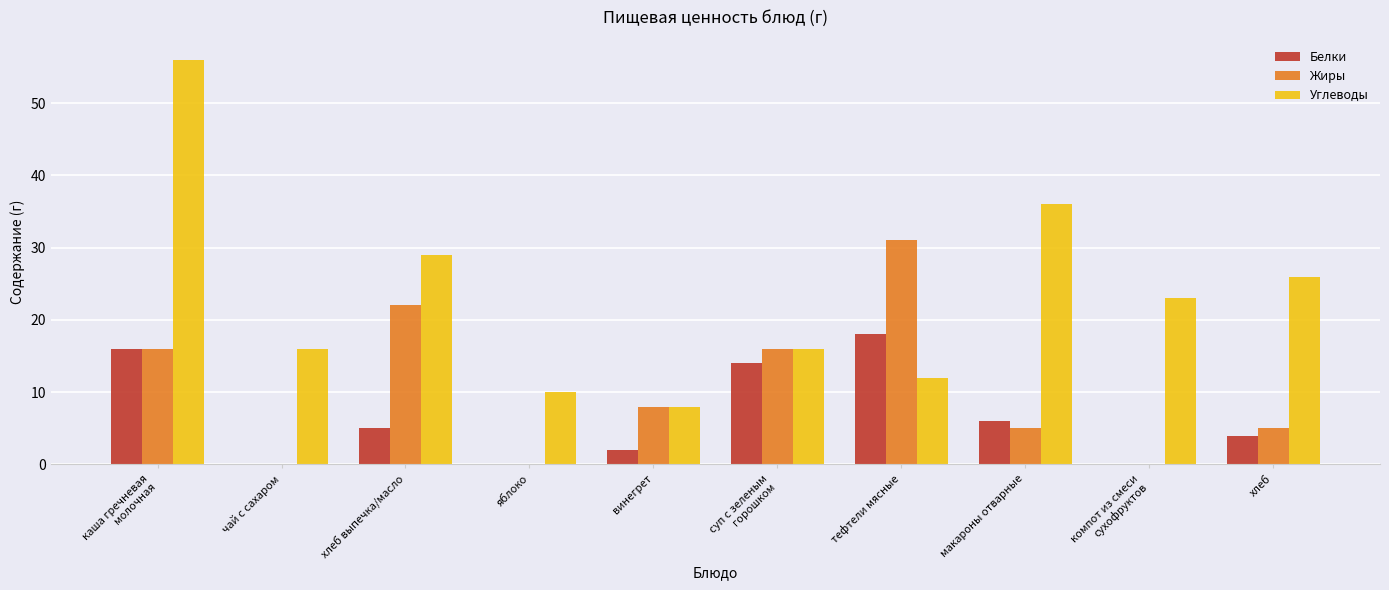

What is the average value of the Жиры series?

10